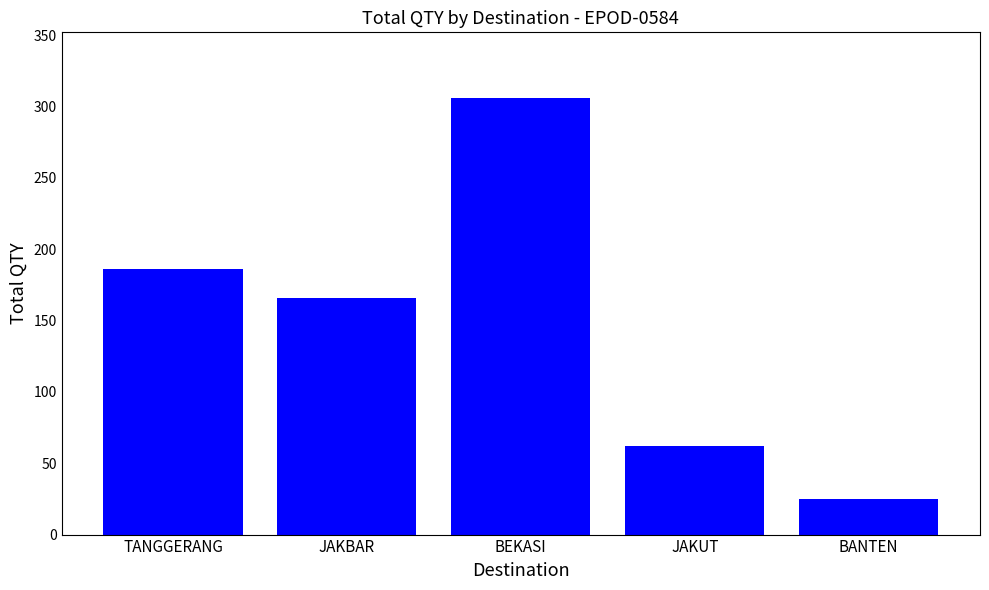

What is the sum of the values at JAKUT and BANTEN?

87